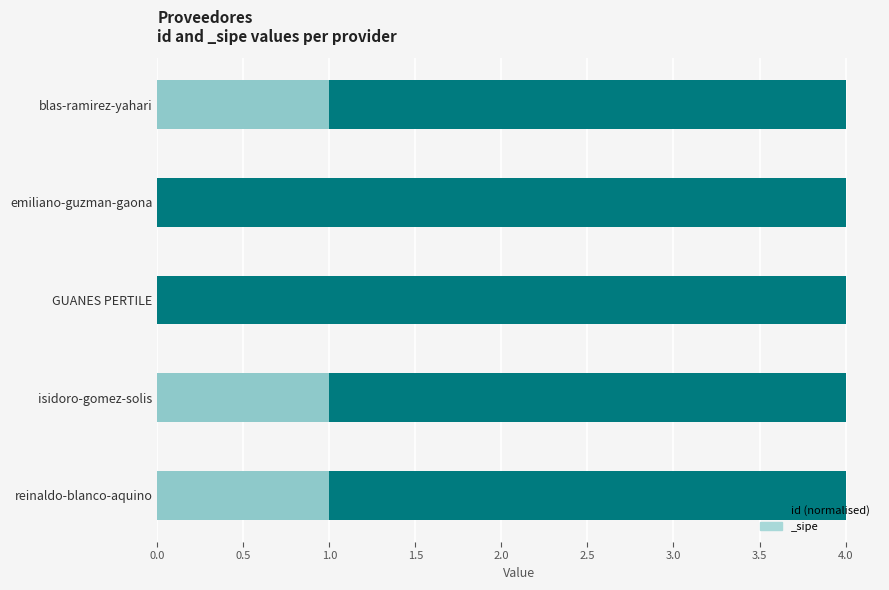

Are the bars horizontal?

Yes